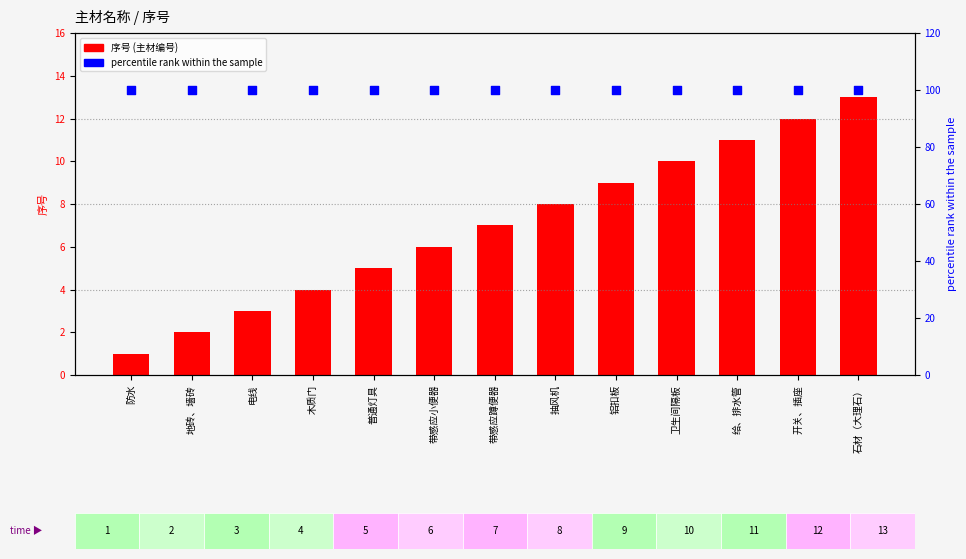

Which series has the largest Y range (max minus min)?

序号 (主材编号)